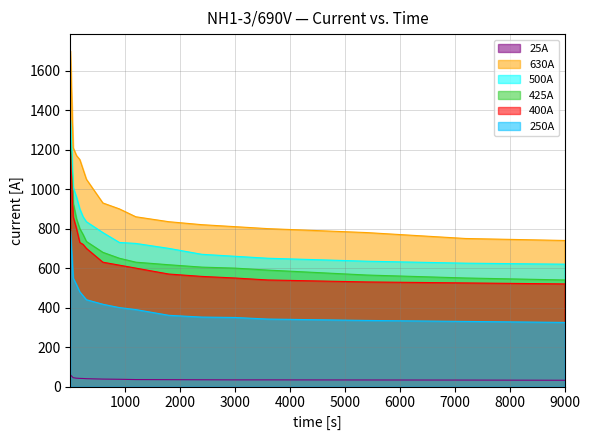

Rank the series by their maximum value, from lowest to highest.

25A, 250A, 400A, 425A, 500A, 630A